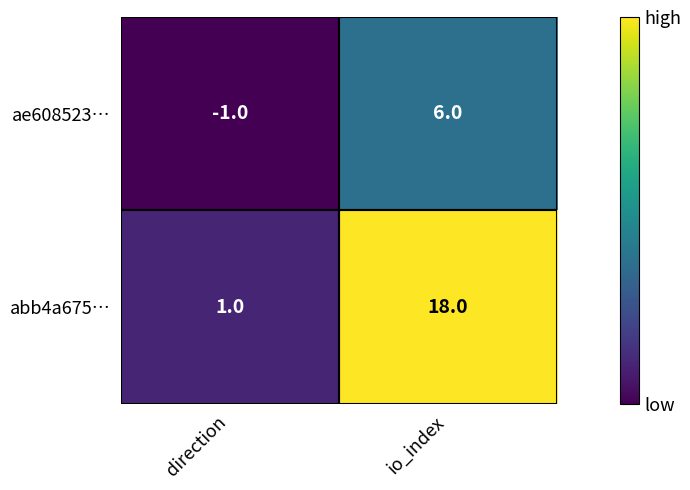

How many positive values does the ae608523… series have?

1